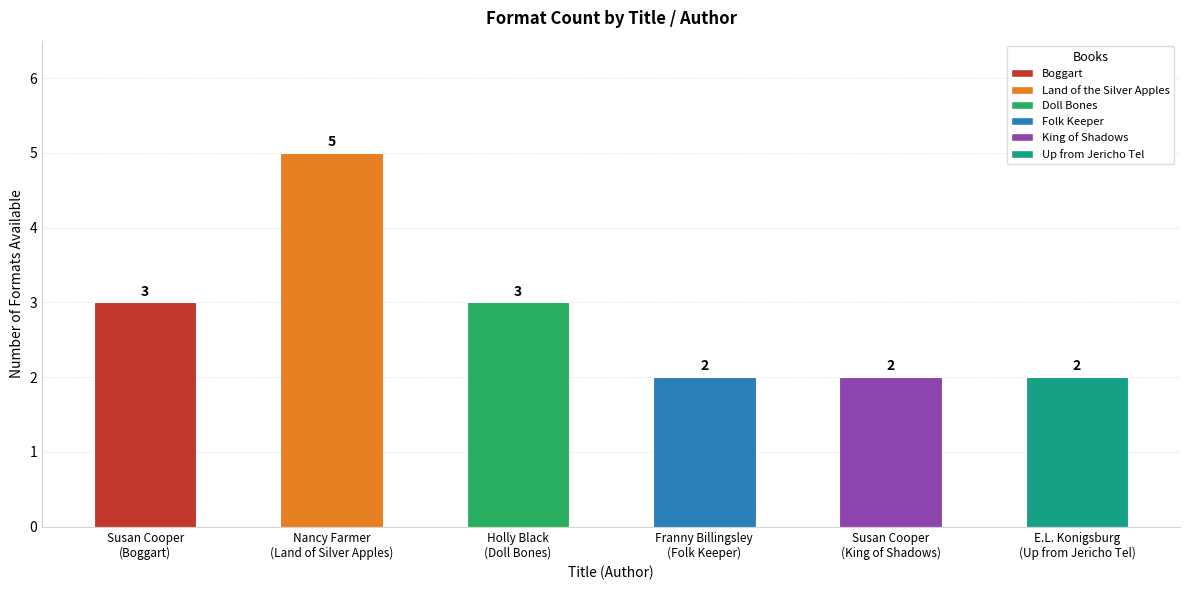

What is the difference between the maximum and second lowest values?

3